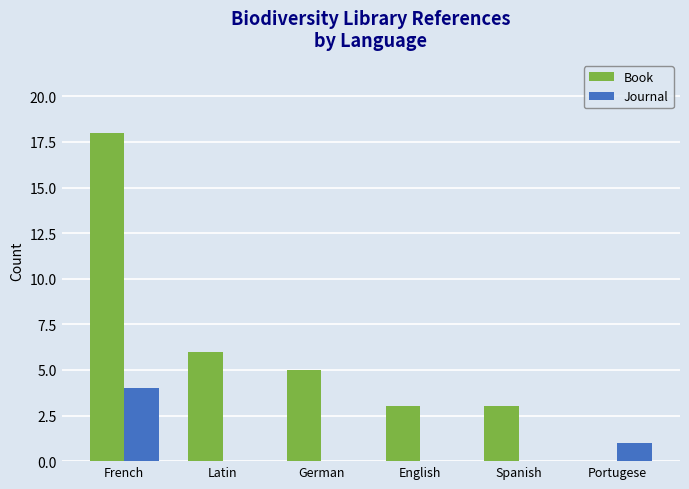

Which category has the highest value across all series?

French